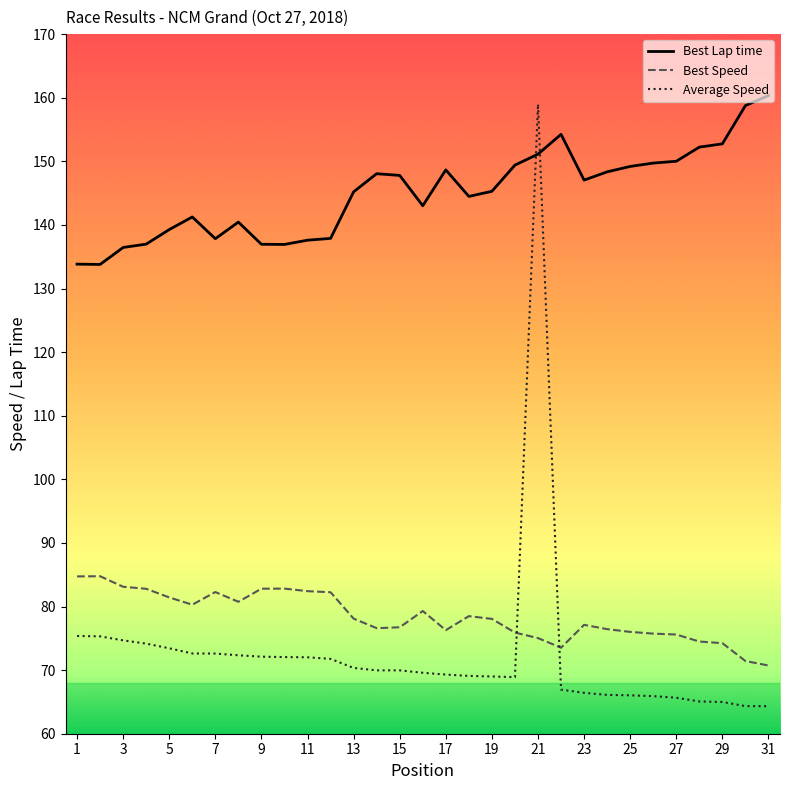

What is the smallest value displayed?

64.3